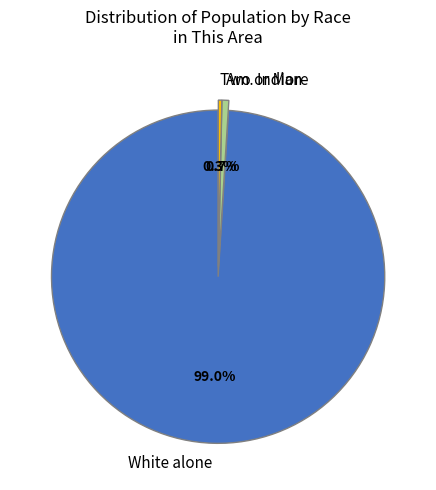

What percentage is the White alone slice, to the nearest percent?

99%